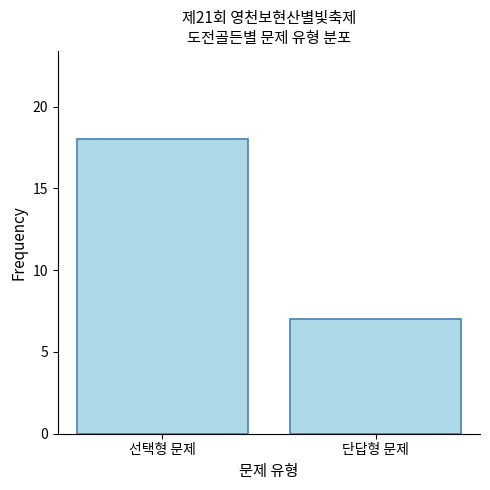

How many values are between 7 and 18?

2